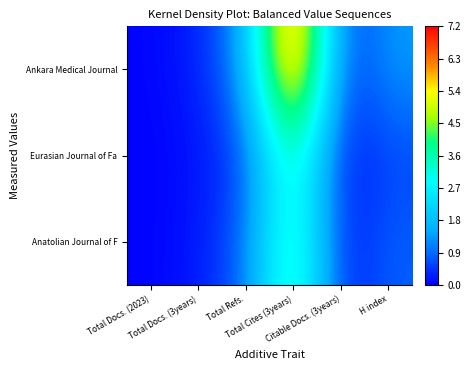

Which series has the widest spread of values?

Ankara Medical Journal